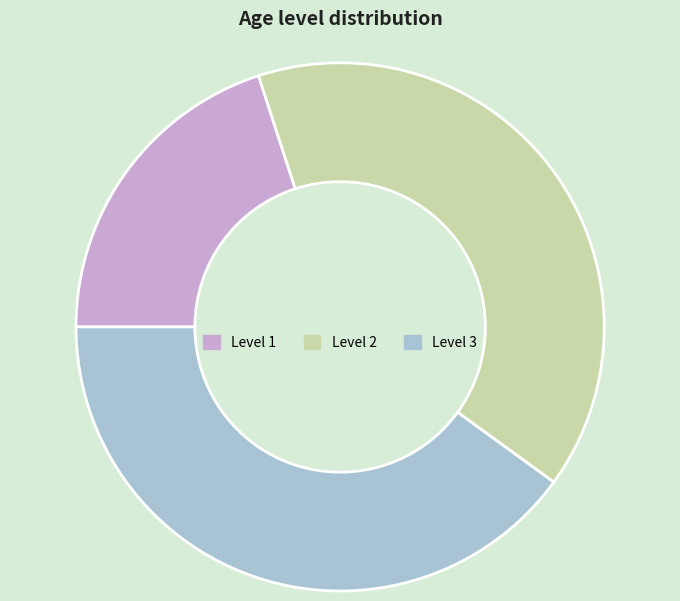

What is the smallest slice in the pie chart?

Level 1